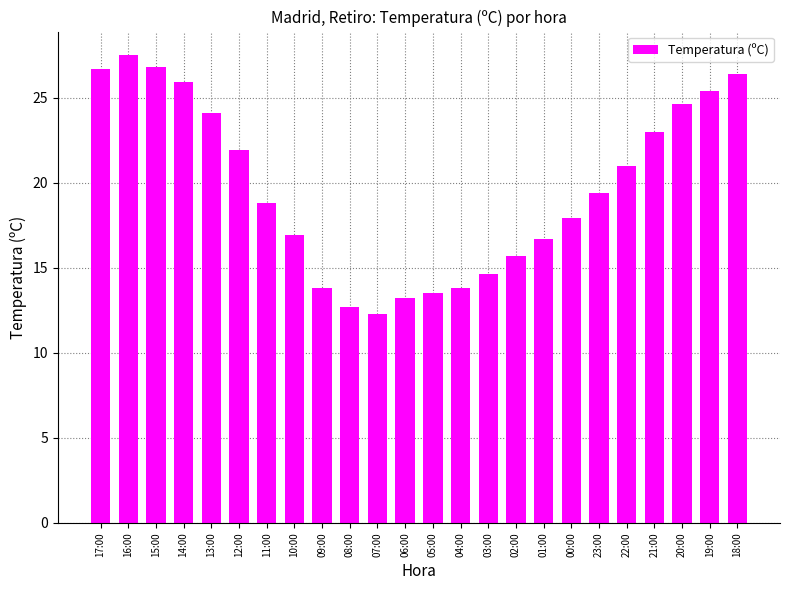

What is the change in value from 17:00 to 20:00?

-2.1